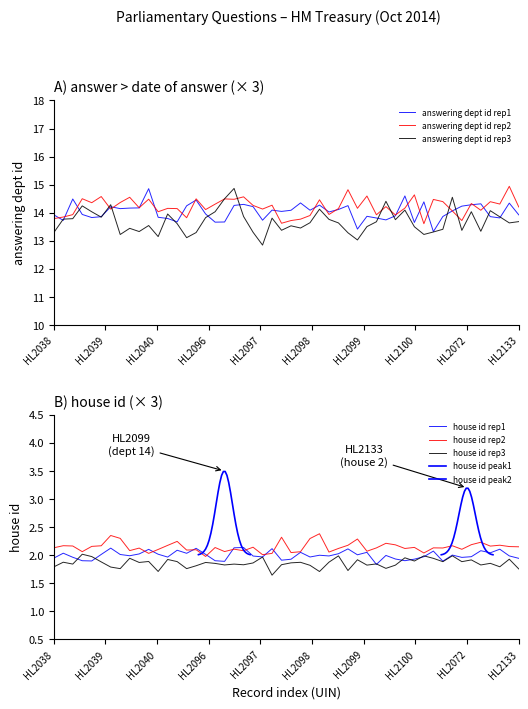

Rank the series at 2014-10-15 from highest to lowest value.

answering dept id, house id